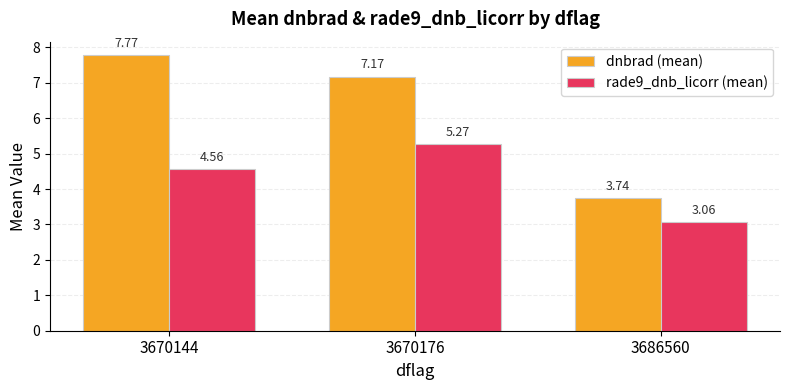

At how many categories does at least one series exceed 5?

2